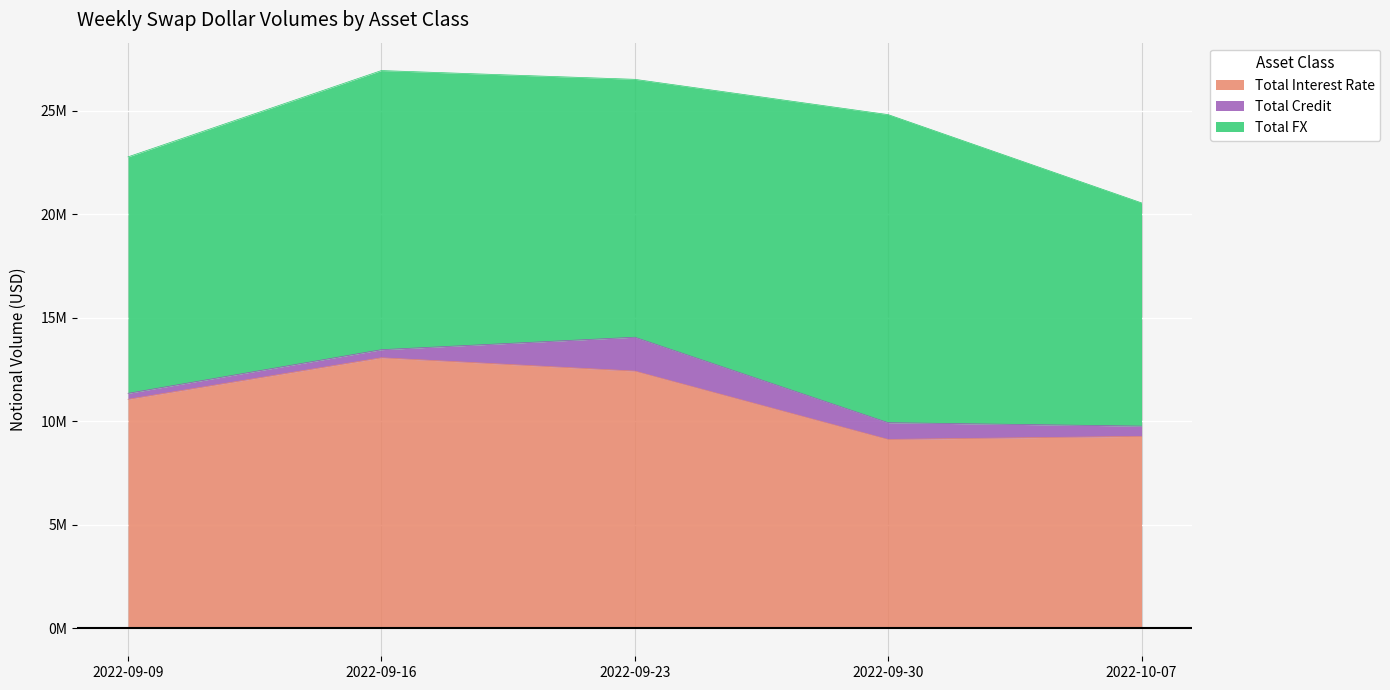

What is the value of the Total Interest Rate point at the 4th from the left?

9125170